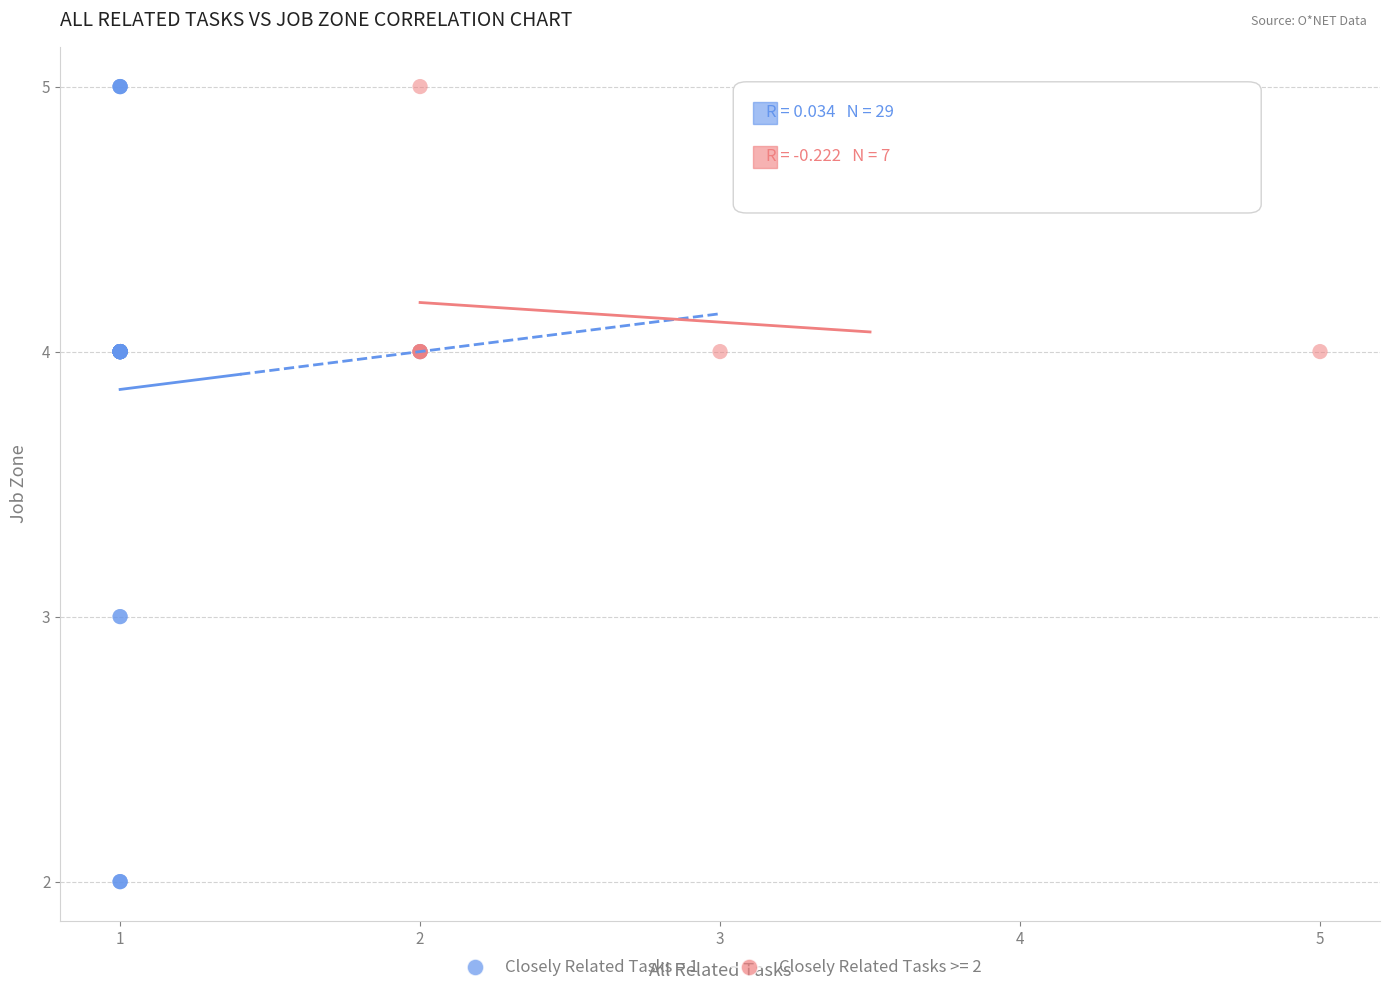

Which series reaches the minimum Y coordinate?

Closely Related Tasks = 1